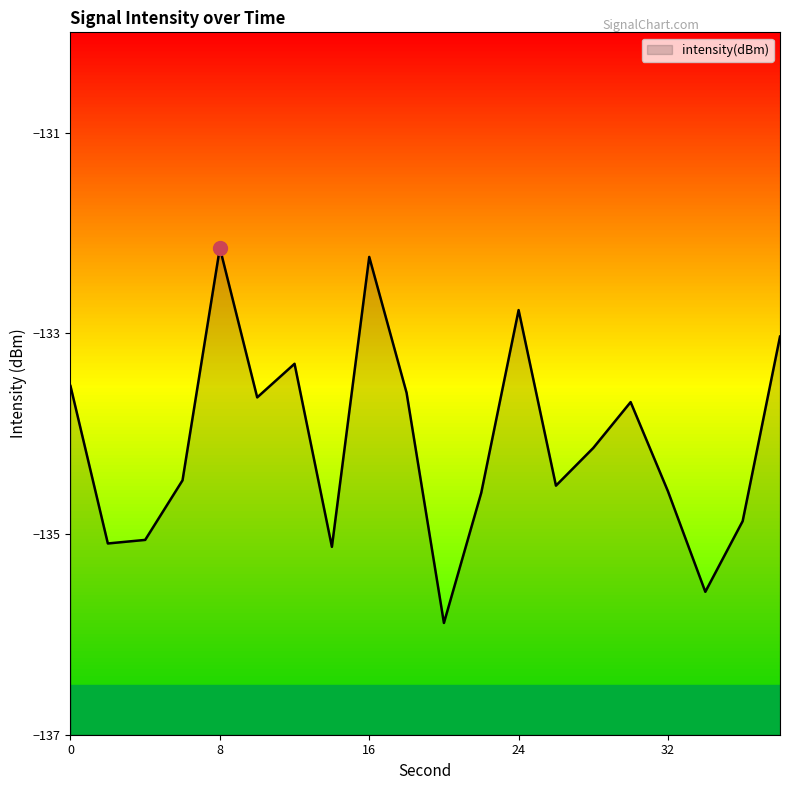

Reading left to right, what are all the values shown in this chart?

0=-133.5	2=-135.1	4=-135.1	6=-134.5	8=-132.1	10=-133.6	12=-133.3	14=-135.1	16=-132.2	18=-133.6	20=-135.9	22=-134.6	24=-132.8	26=-134.5	28=-134.1	30=-133.7	32=-134.6	34=-135.6	36=-134.9	38=-133.0